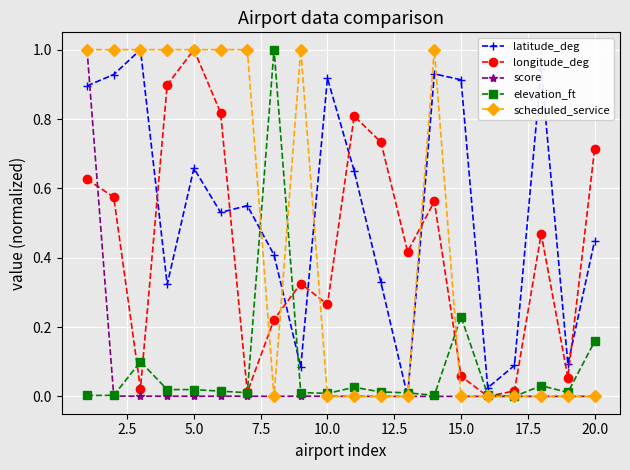

Is this an area chart (filled region under the line)?

No